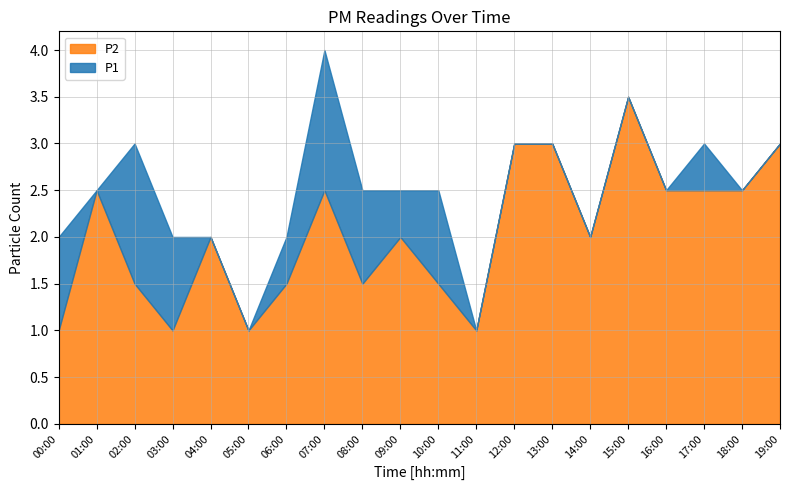

At which label does P2 reach its peak?

15:00